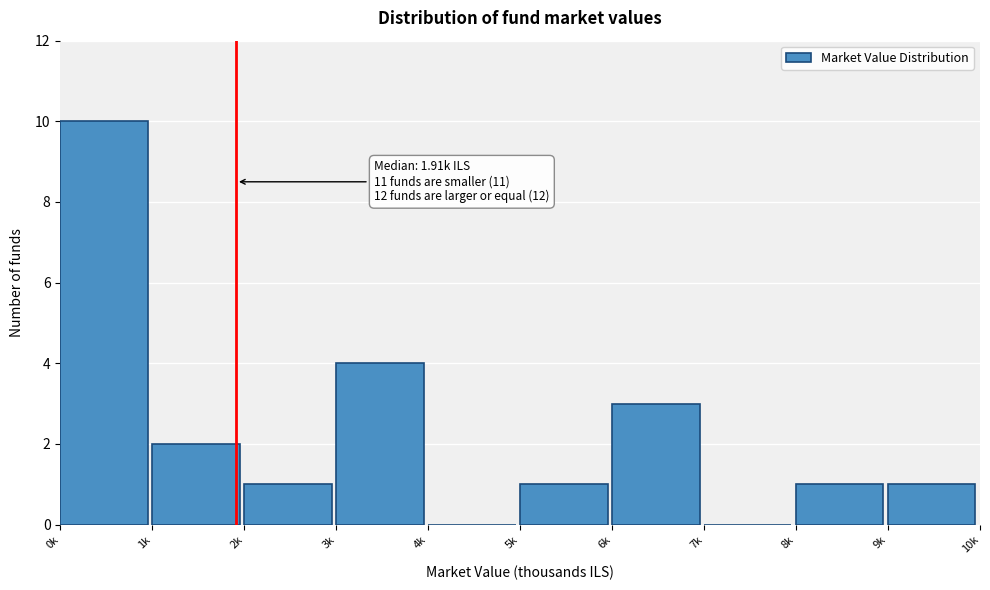

Reading left to right, extract all data points from this chart.

0k=10	1k=2	2k=1	3k=4	4k=0	5k=1	6k=3	7k=0	8k=1	9k=1